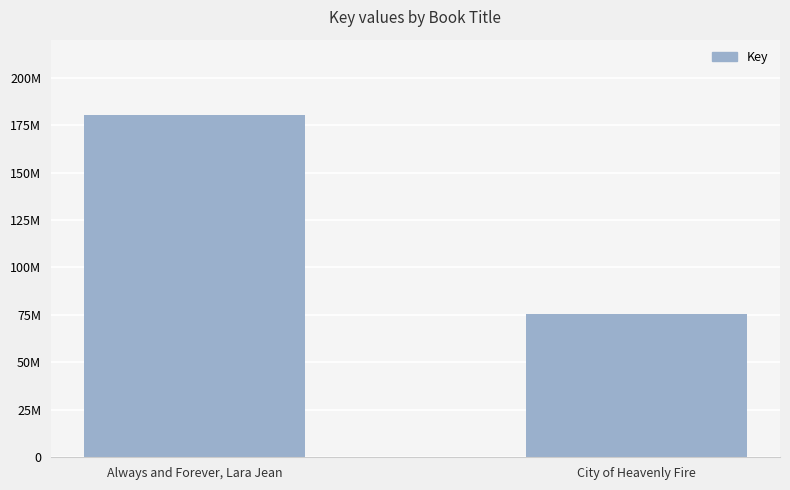

What is the sum of all values?

255772888